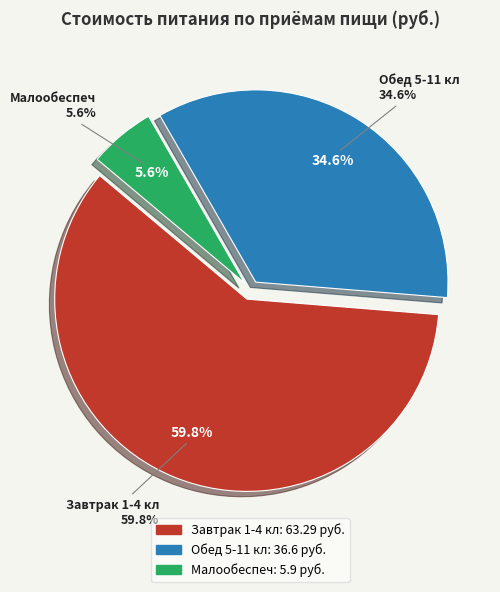

Combined, what portion of the pie is Малообеспеч and Завтрак 1-4 кл?

65.4%